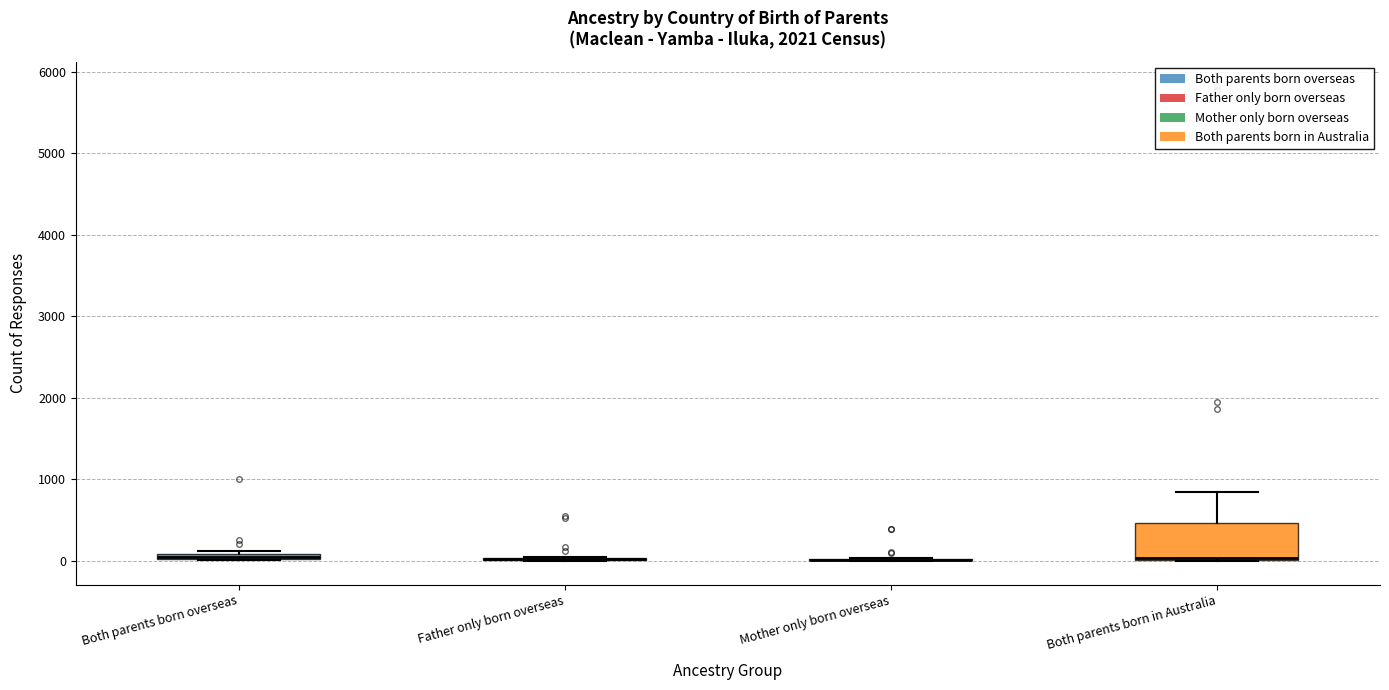

Where is the lower edge of the box for Both parents born overseas on the y-axis? The values are not printed on the chart, so give them approximately, as read against the axis.

0